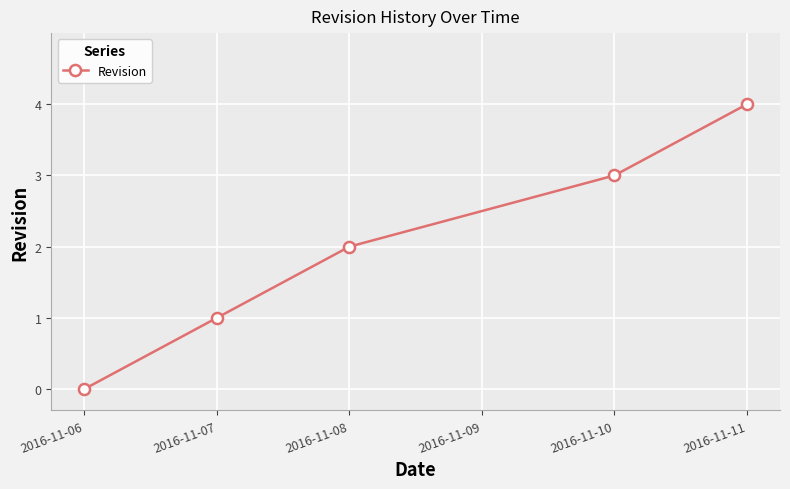

Reading left to right, transcribe all the data shown in this chart.

0	1	2	3	4